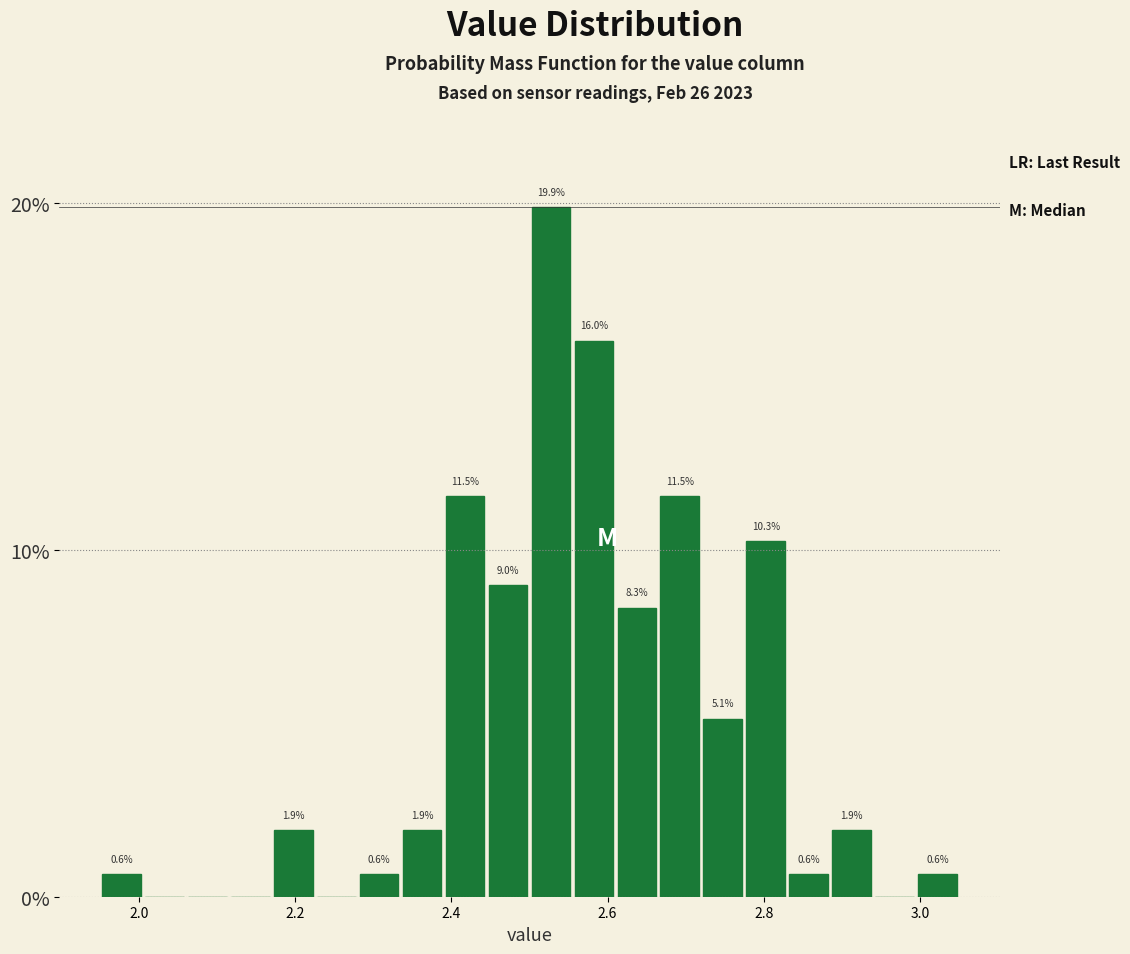

Around what value on the x-axis is the tallest bar? Give the approximate position of its centre, as read against the axis.

2.52